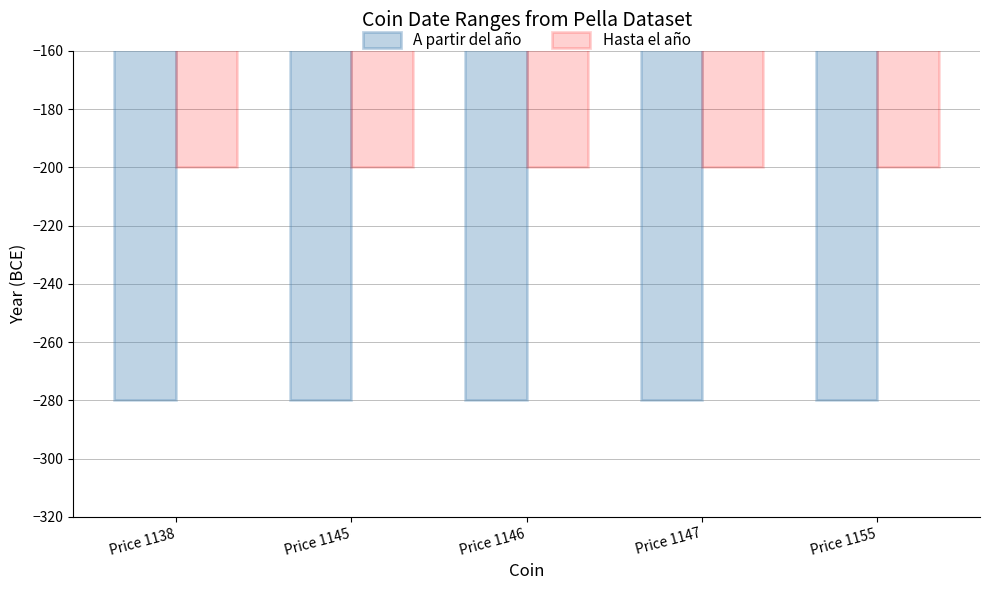

Count the number of categories in the chart.

5